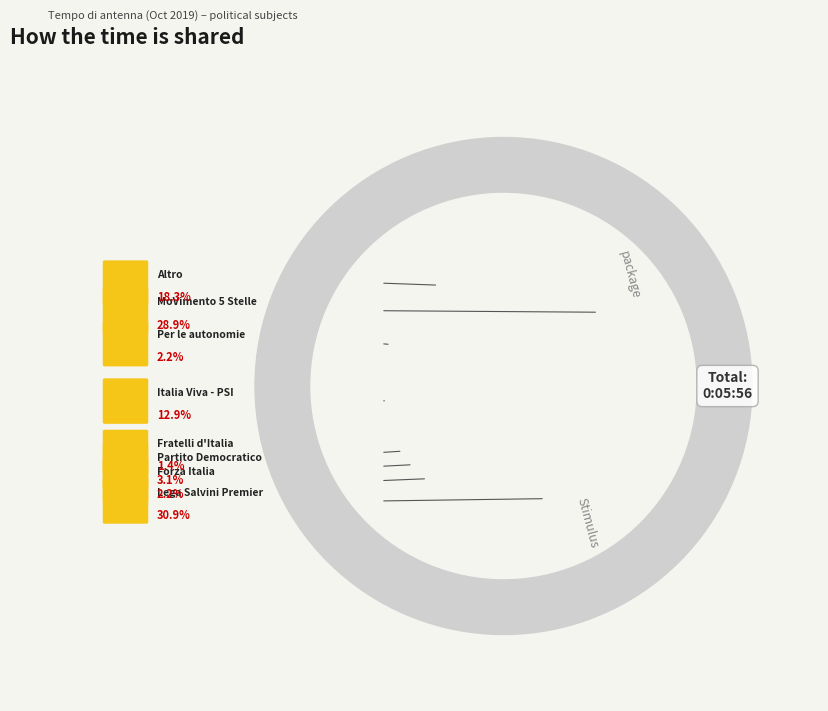

True or false: Per le autonomie accounts for 10% of the total.

False